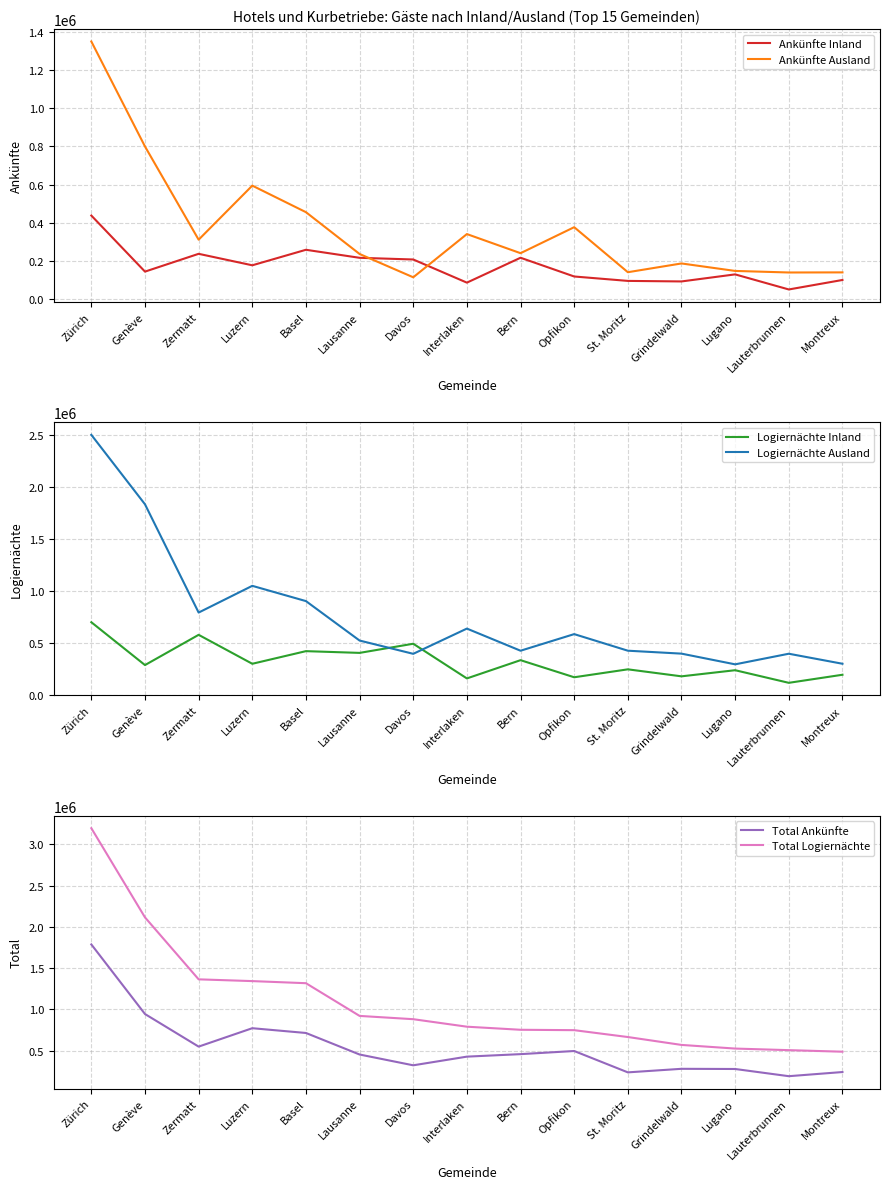

Which has a higher value, Grindelwald or Davos?

Davos